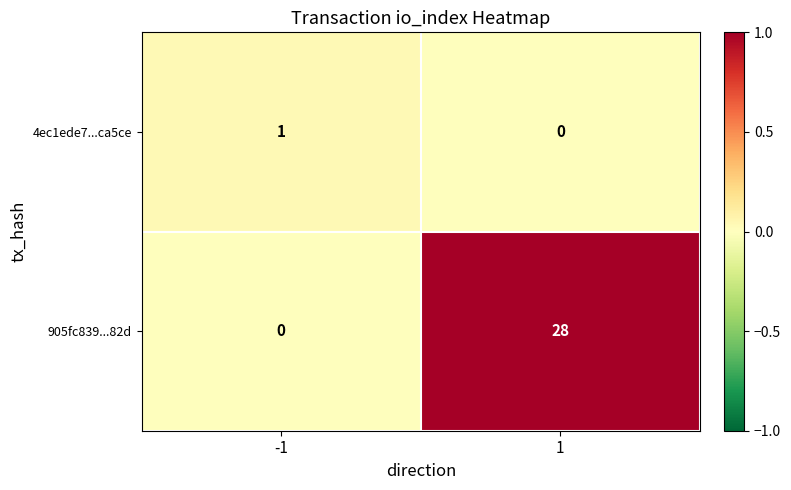

How many series are shown in this chart?

2